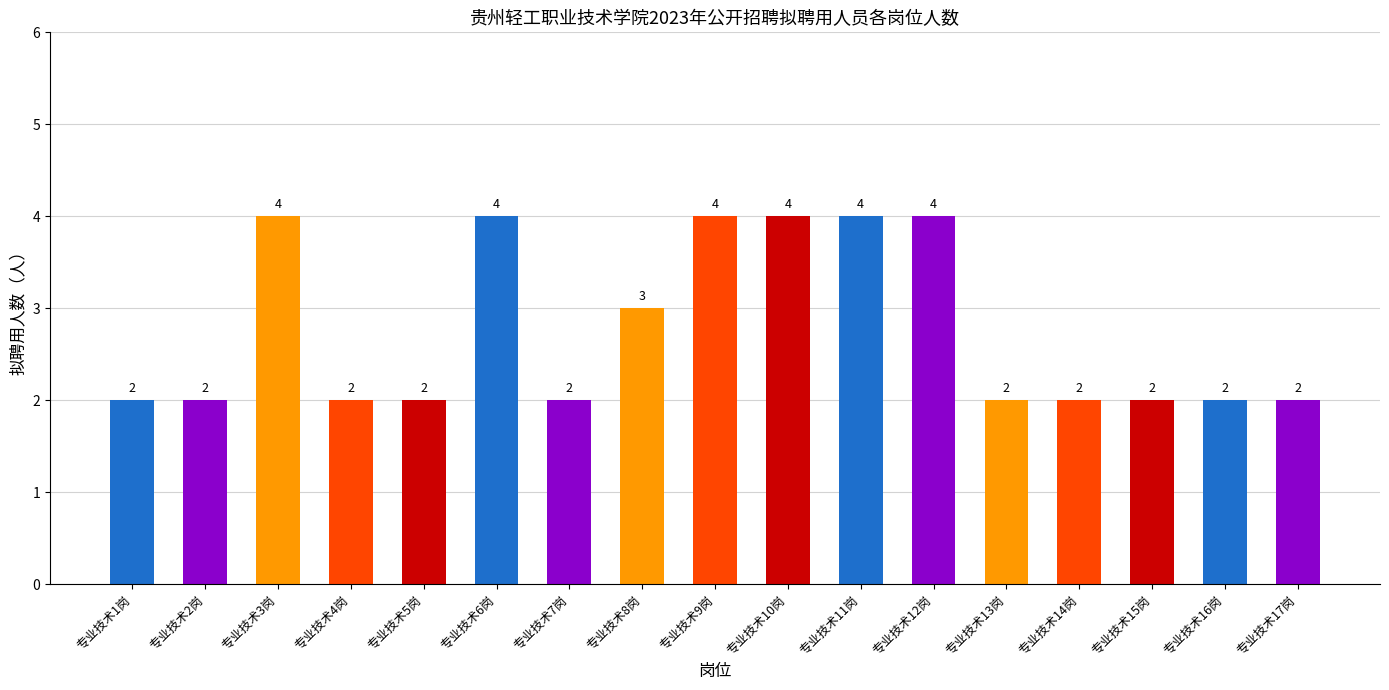

Which has a higher value, 专业技术11岗 or 专业技术14岗?

专业技术11岗